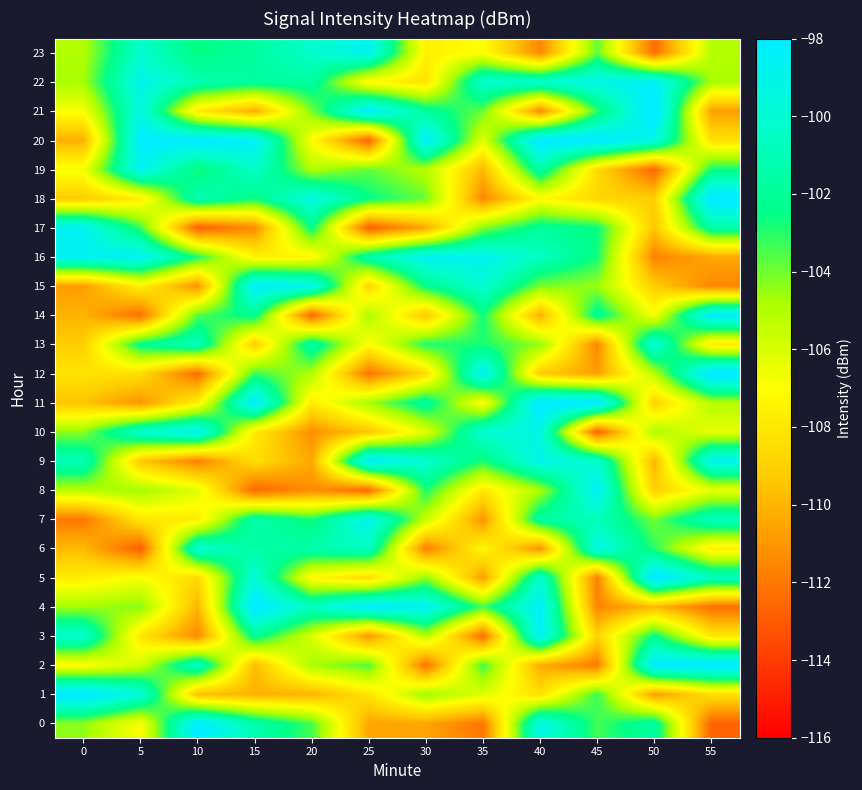

Count the number of data series in this chart.

24